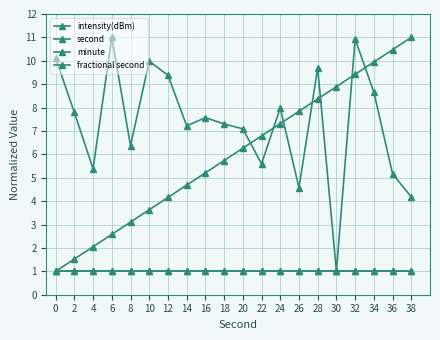

Which series has the widest spread of values?

intensity(dBm)